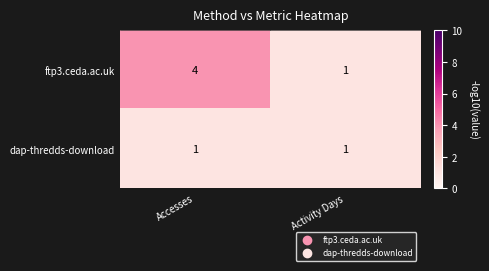

What is the minimum value shown in the chart?

1